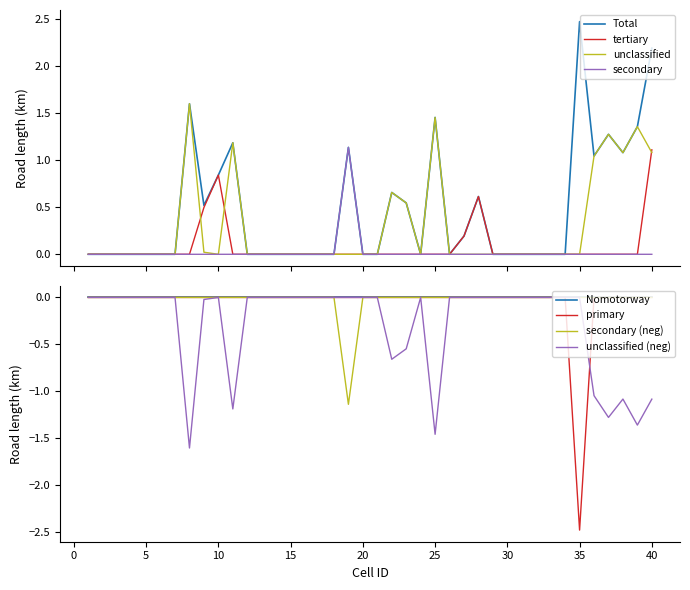

How many interior local peaks does the Total series have?

8